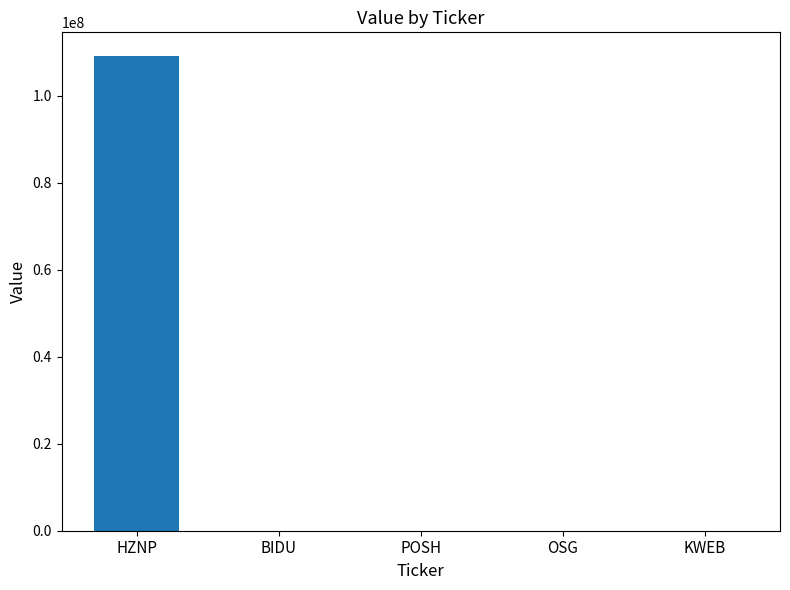

Which label corresponds to the largest value in the chart?

HZNP